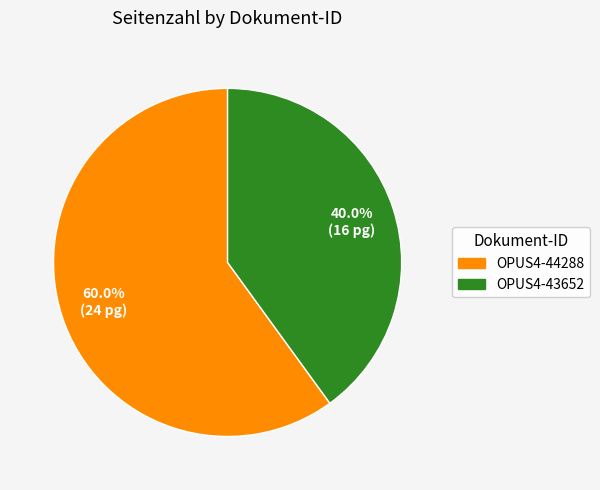

Is it true that OPUS4-44288 is 72% of the pie?

False